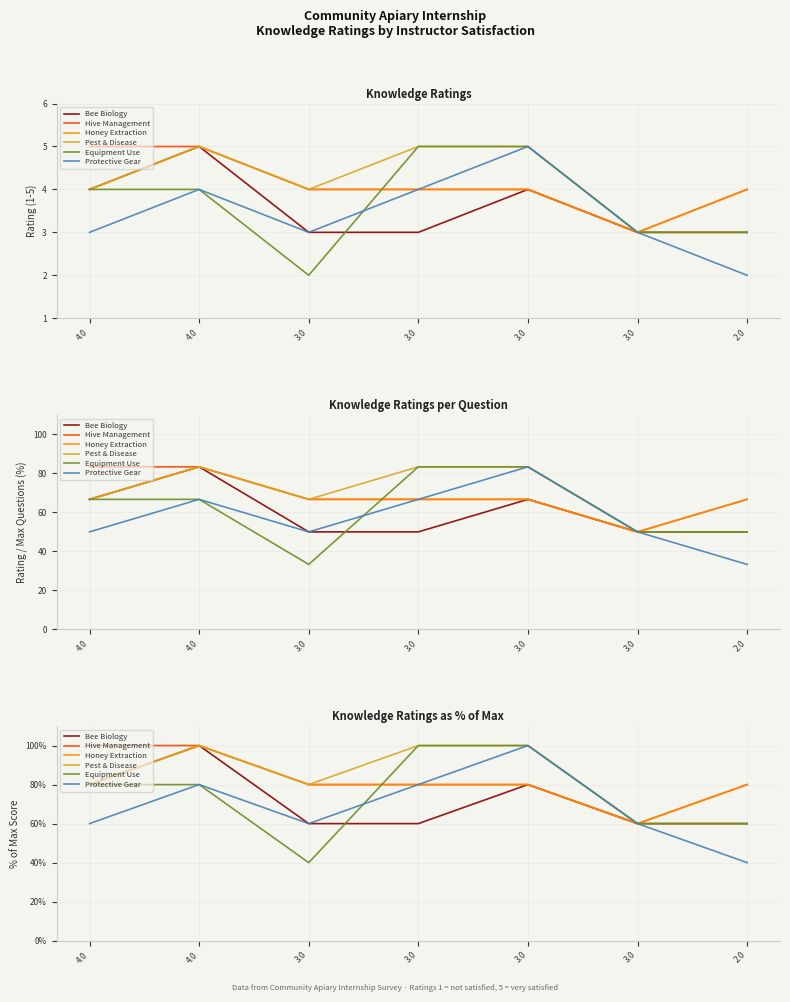

True or false: Pest & Disease has a value of 100 at 4.0.

True